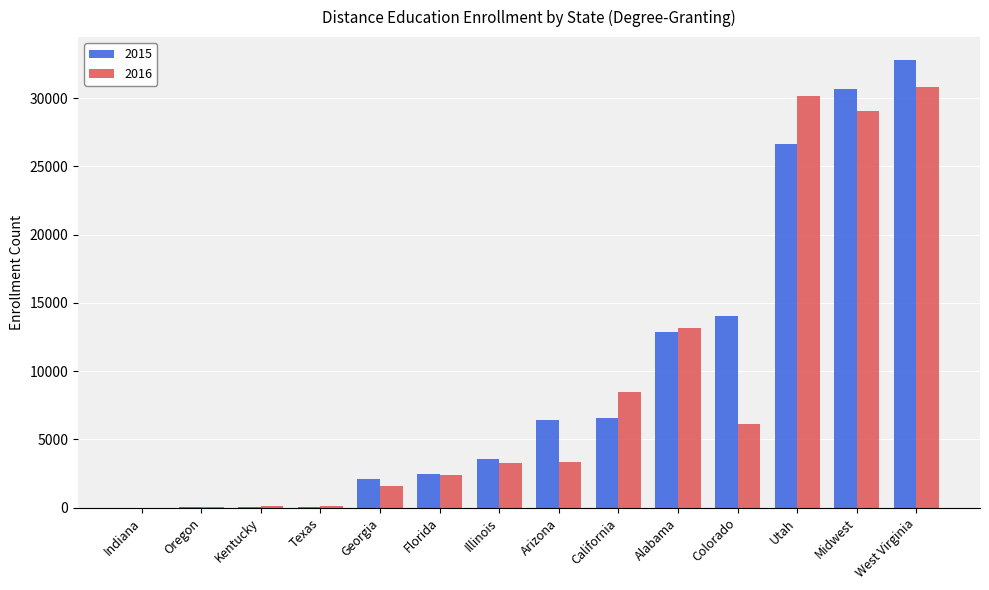

Which category has the highest value across all series?

West Virginia